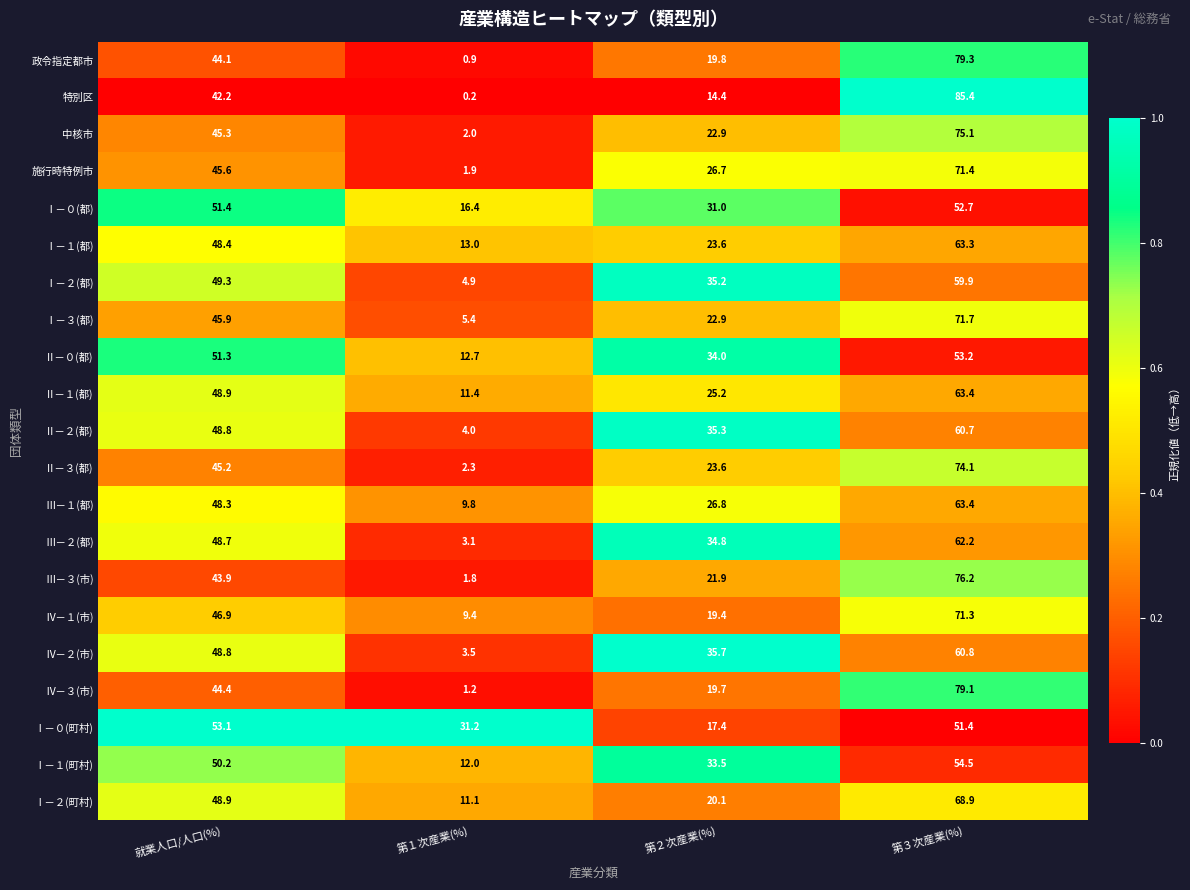

Rank the categories by Ⅳ－１(市) value from lowest to highest.

第１次産業(%), 第２次産業(%), 就業人口/人口(%), 第３次産業(%)